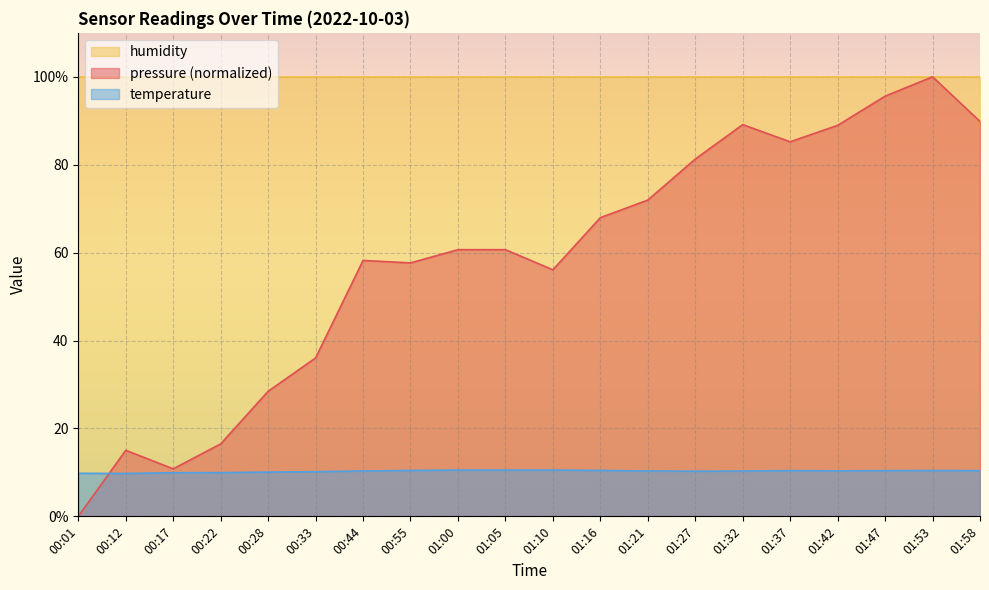

At which category does pressure reach its first local valley?

00:17